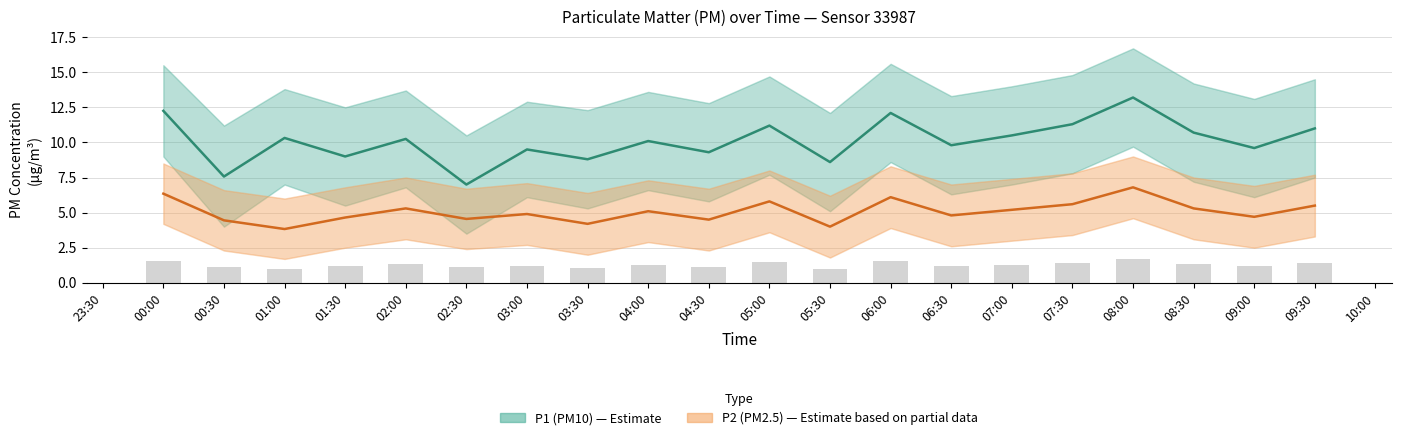

Reading right to left, transcribe all the data shown in this chart.

P1 (PM10): 11.0	9.6	10.7	13.2	11.3	10.5	9.8	12.1	8.6	11.2	9.3	10.1	8.8	9.5	7.0	10.2	9.0	10.3	7.6	12.2
P2 (PM2.5): 5.5	4.7	5.3	6.8	5.6	5.2	4.8	6.1	4.0	5.8	4.5	5.1	4.2	4.9	4.5	5.3	4.7	3.8	4.5	6.3